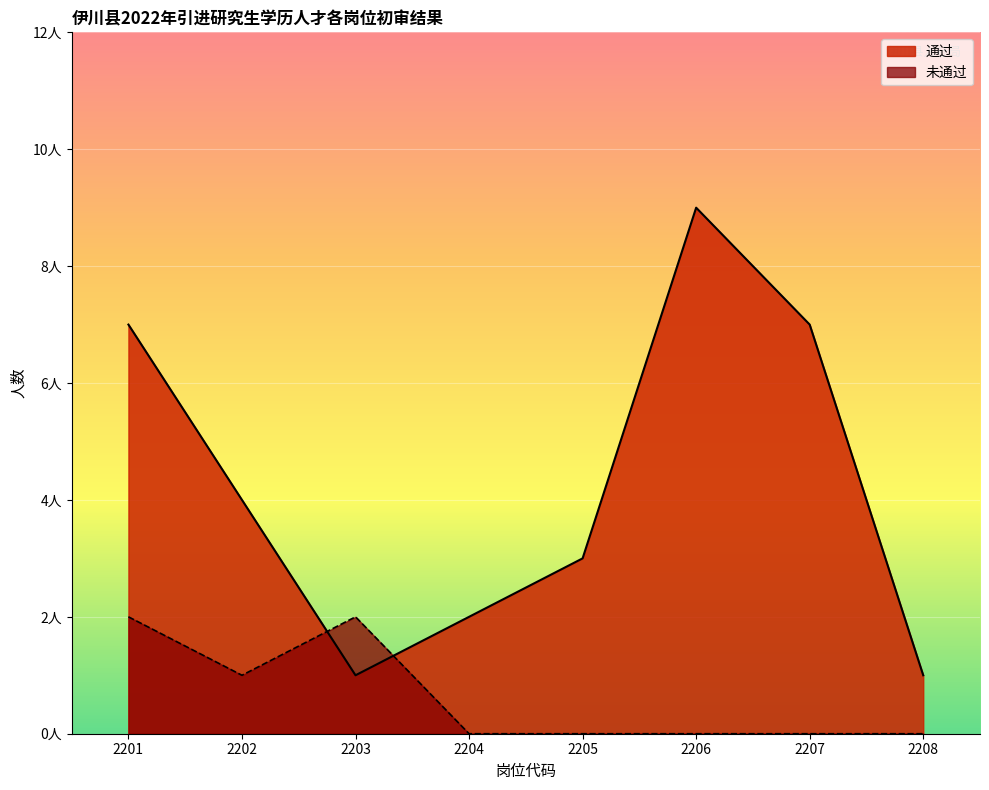

At which category is the sum across all series the highest?

2201